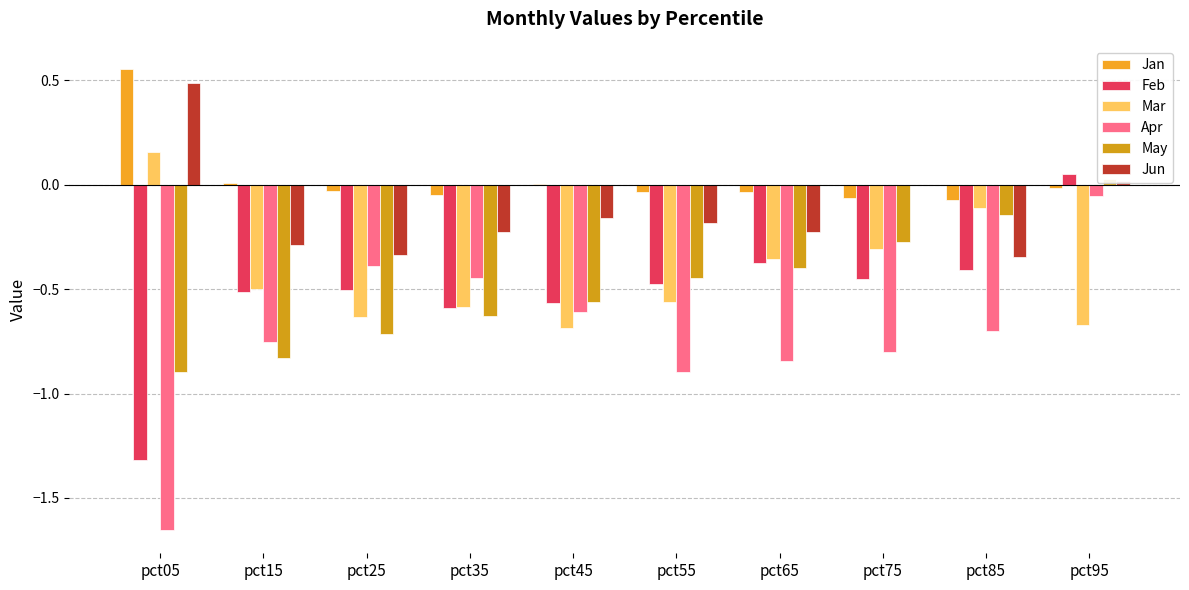

What is the value of the Jun bar at the 6th from the left?

-0.2